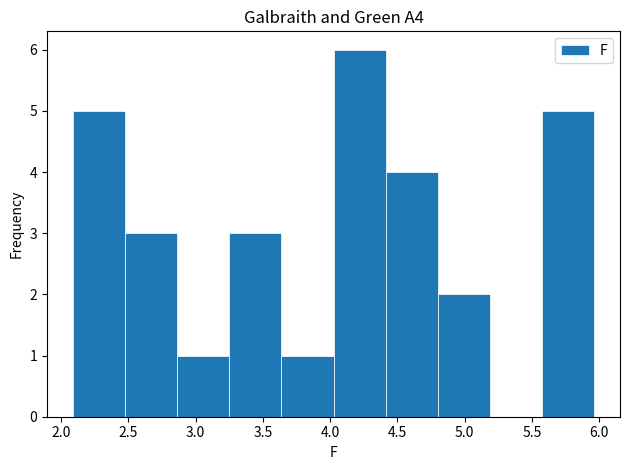

Which range on the x-axis has the tallest bar?

4.05 to 4.40